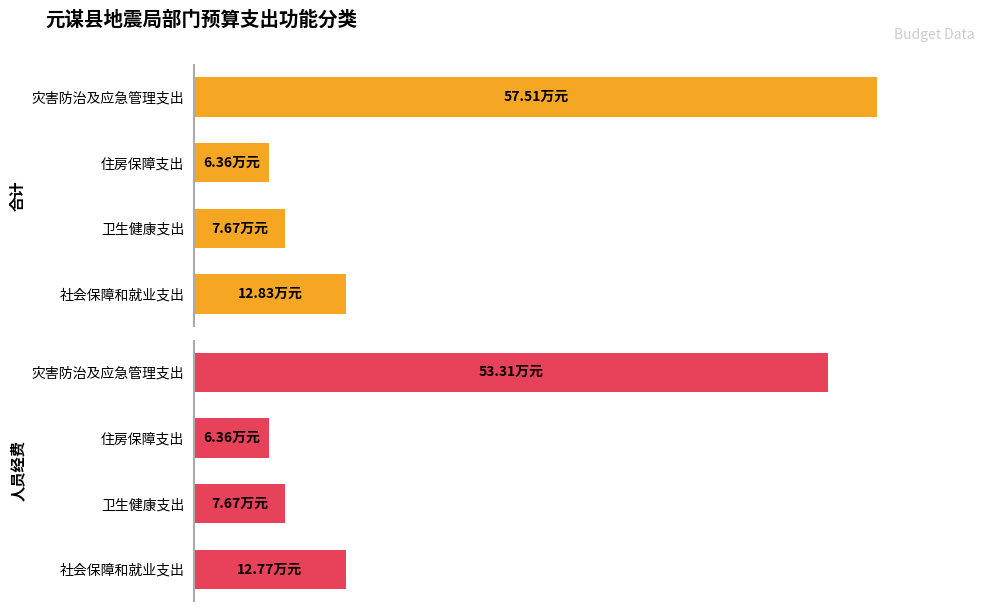

At how many categories does at least one series exceed 55?

1